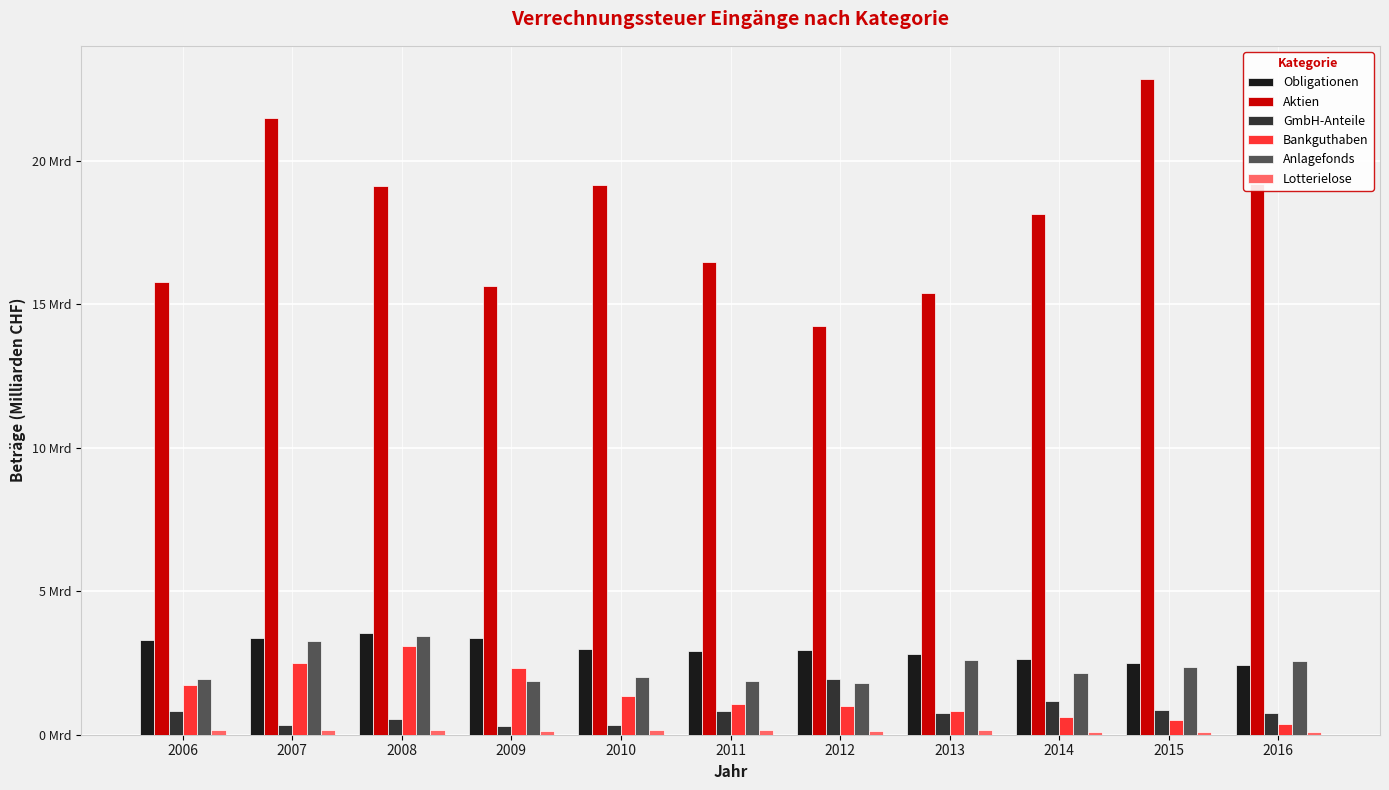

At which label does Obligationen reach its peak?

2008